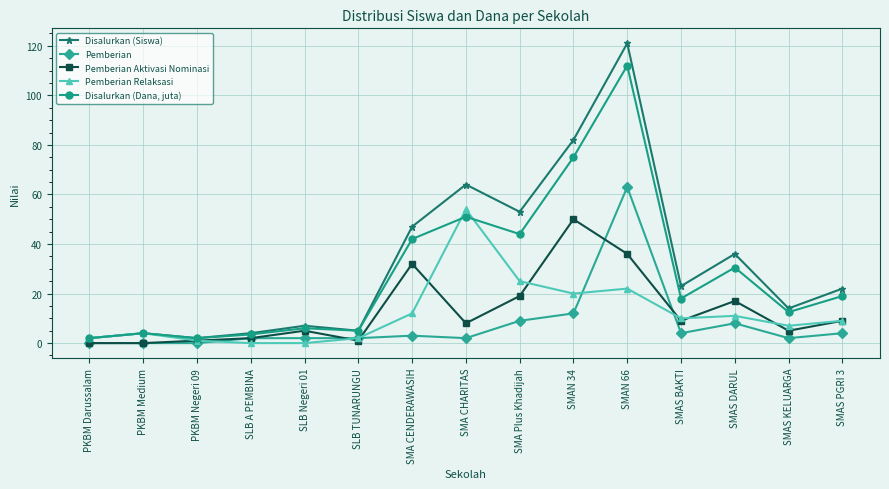

True or false: Disalurkan (Siswa) has a value of 23.0 at SMAS BAKTI.

True